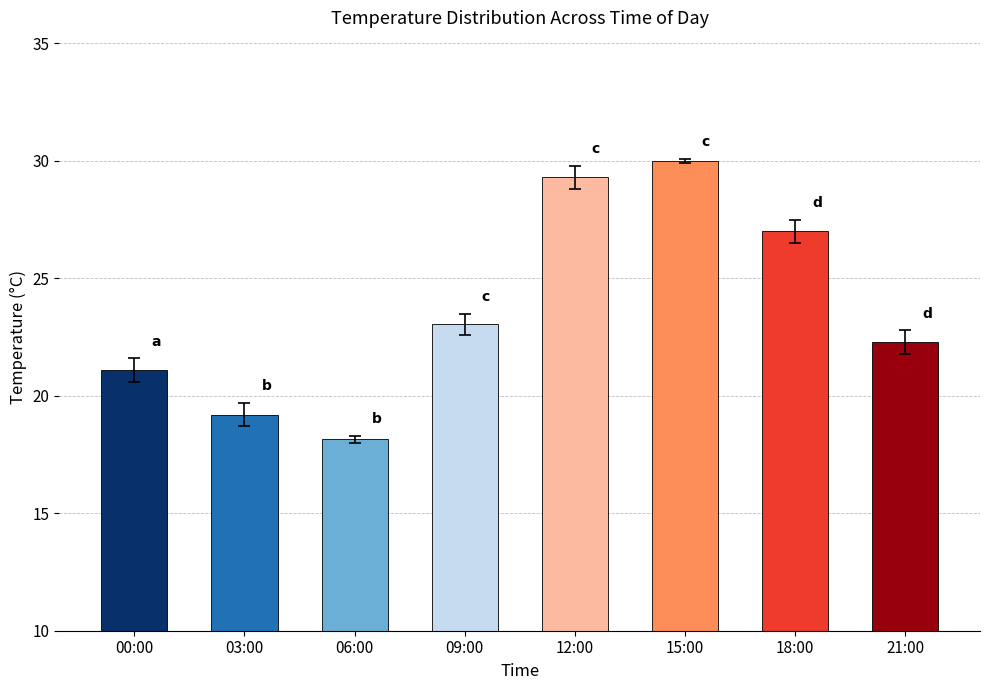

True or false: the data shows 10.0 at 03:00.

False